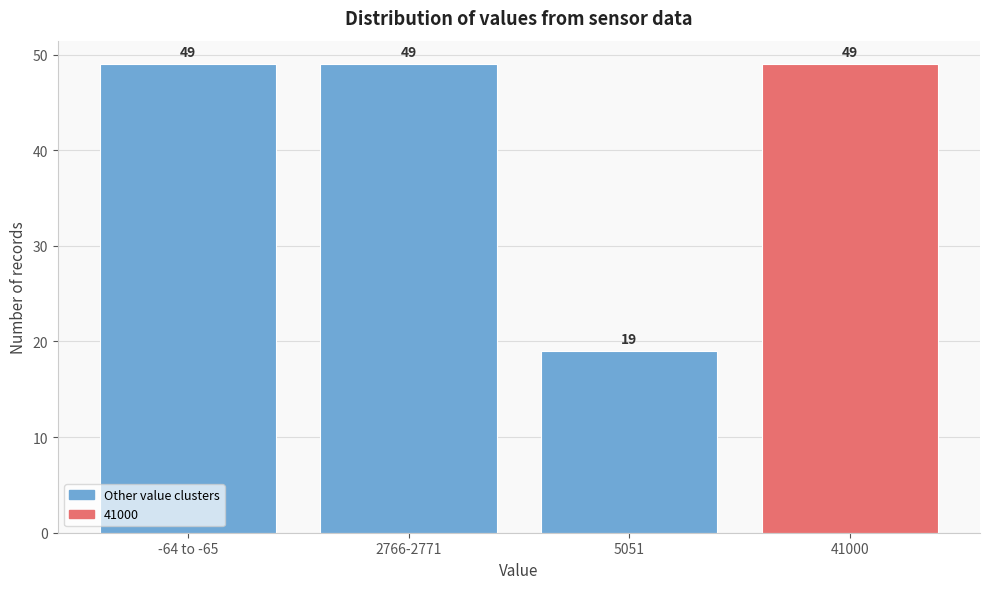

Reading left to right, extract all data points from this chart.

-64 to -65=49	2766-2771=49	5051=19	41000=49